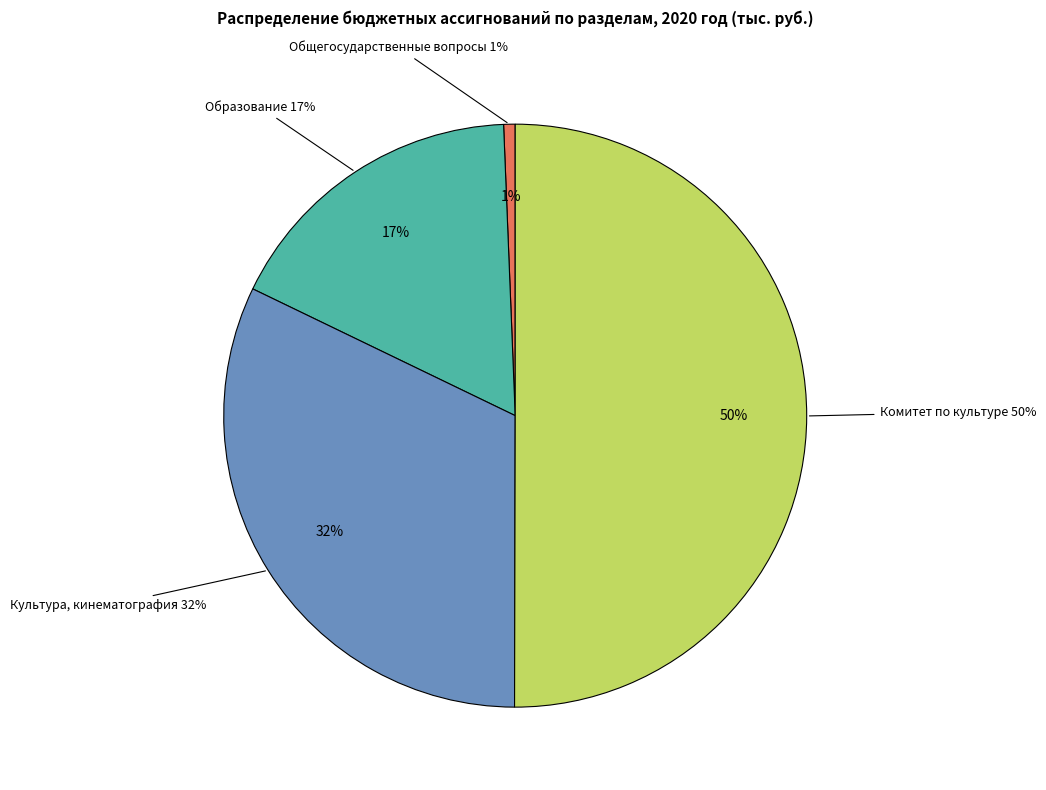

To the nearest percent, what is the combined percentage of Культура, кинематография and Образование?

49%